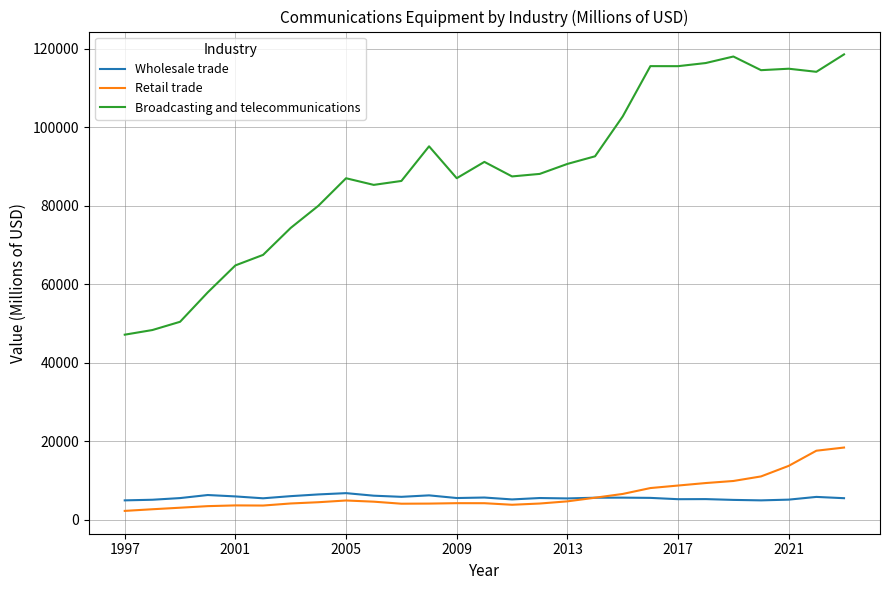

Does the chart have visible grid lines?

Yes